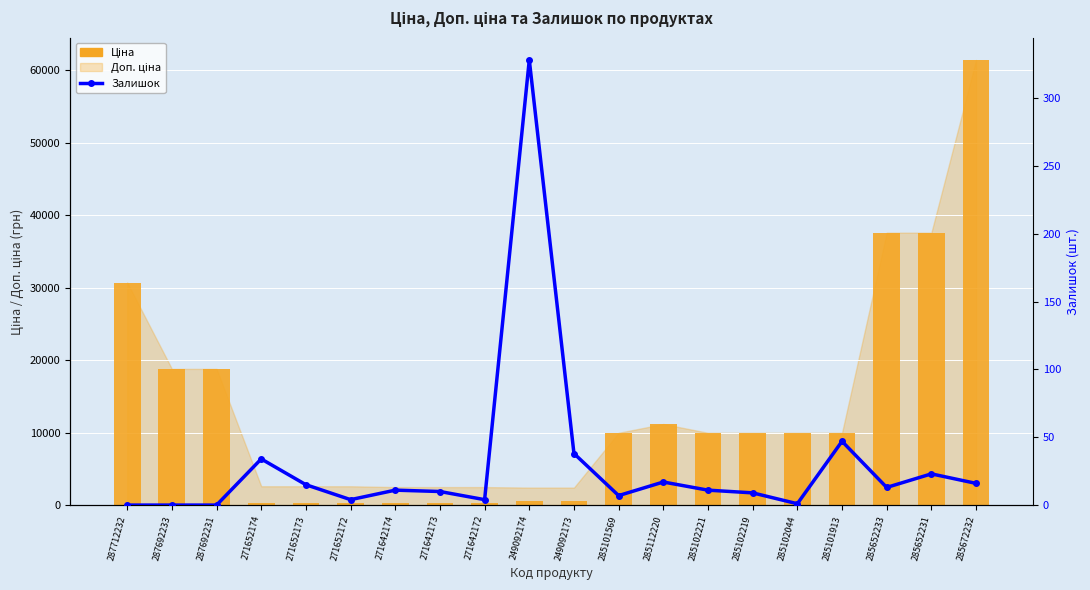

Count the number of categories in the chart.

20